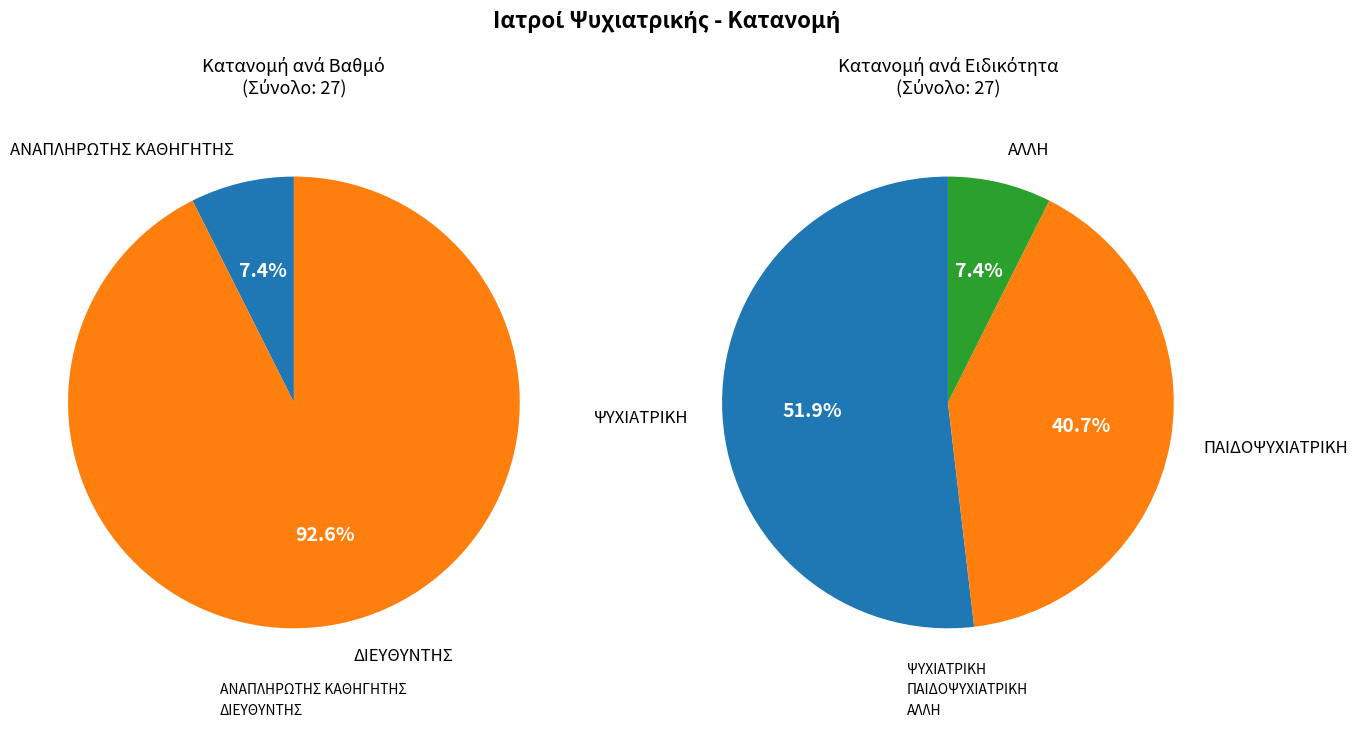

What percentage is the ΔΙΕΥΘΥΝΤΗΣ slice, to the nearest percent?

93%